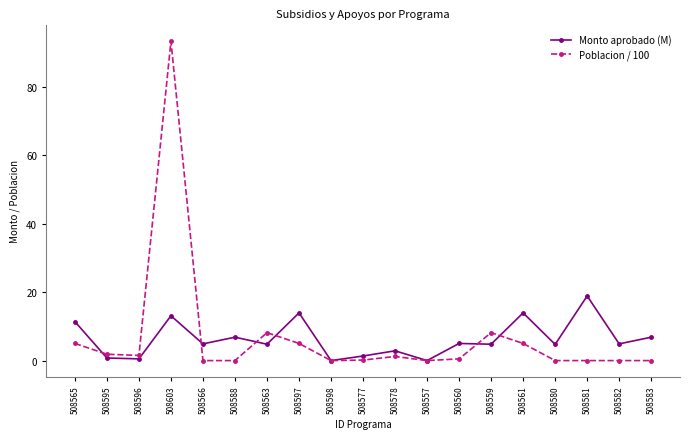

Rank the series by their maximum value, from highest to lowest.

Poblacion / 100, Monto aprobado (M)